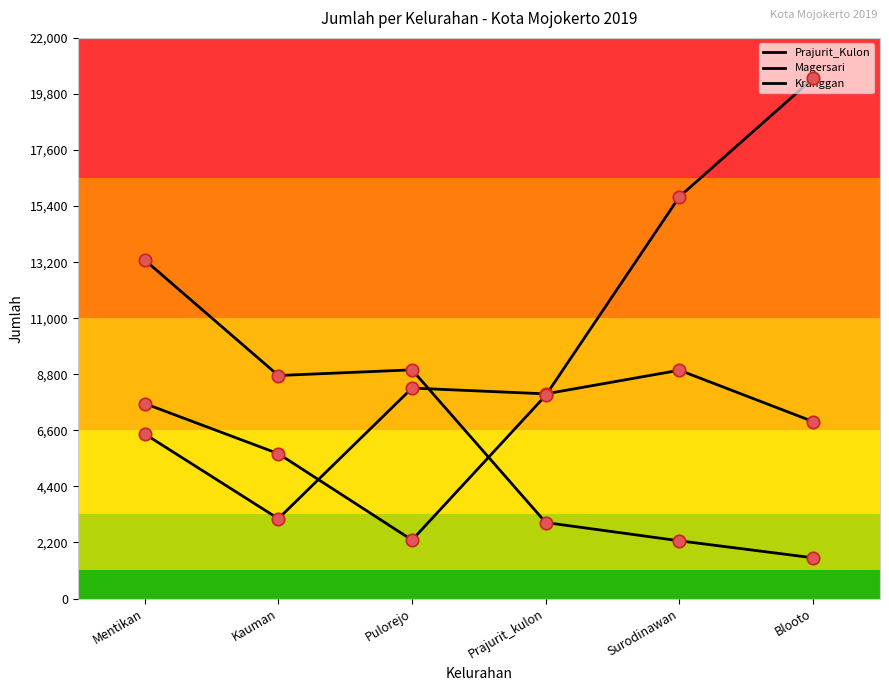

Is the value of Prajurit_Kulon at Blooto greater than the value of Magersari at Mentikan?

No